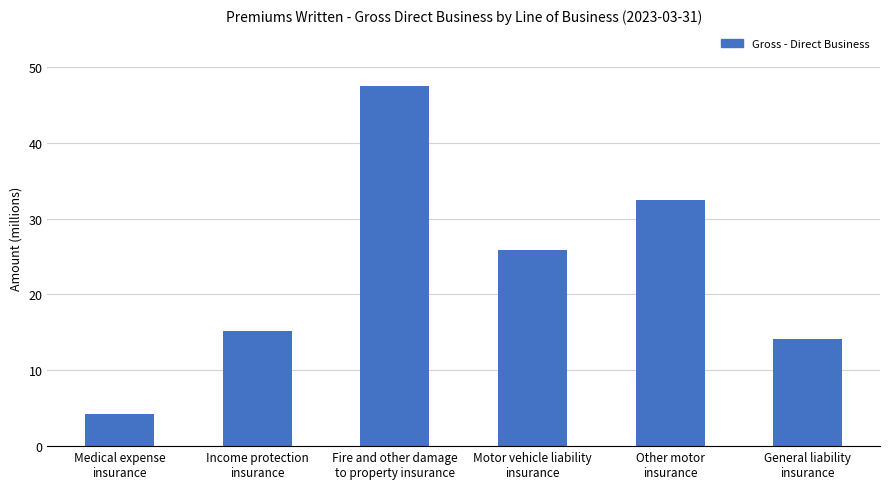

Are the bars grouped side by side (vs. stacked)?

No